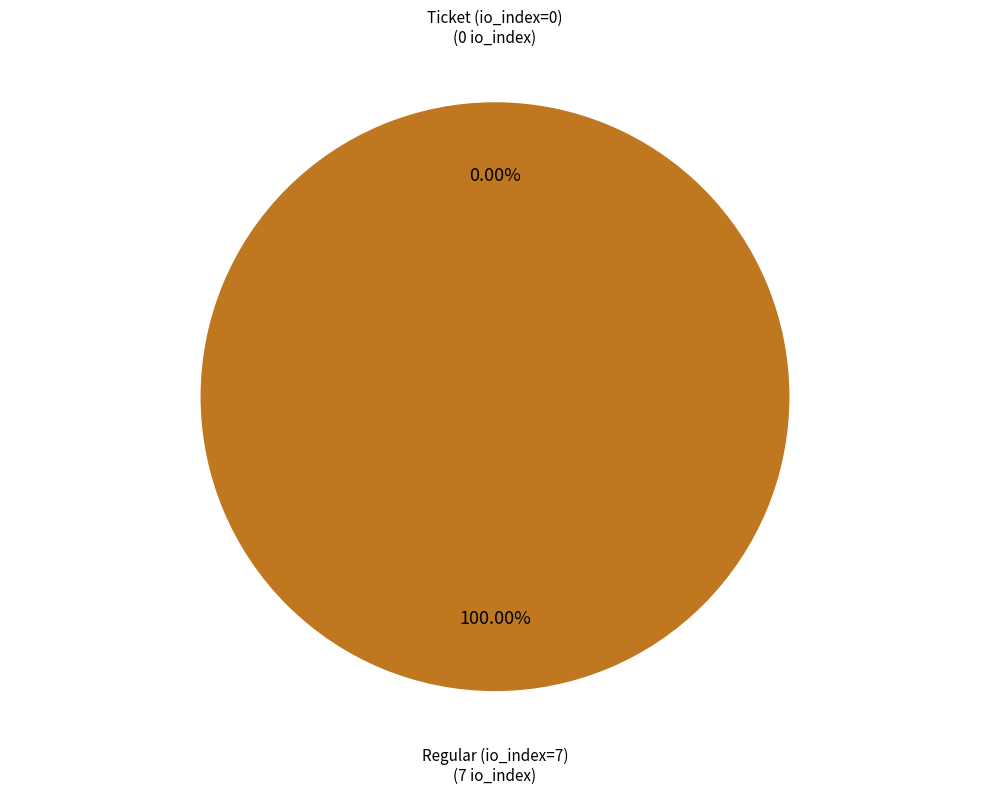

Count the number of slices in the pie.

2